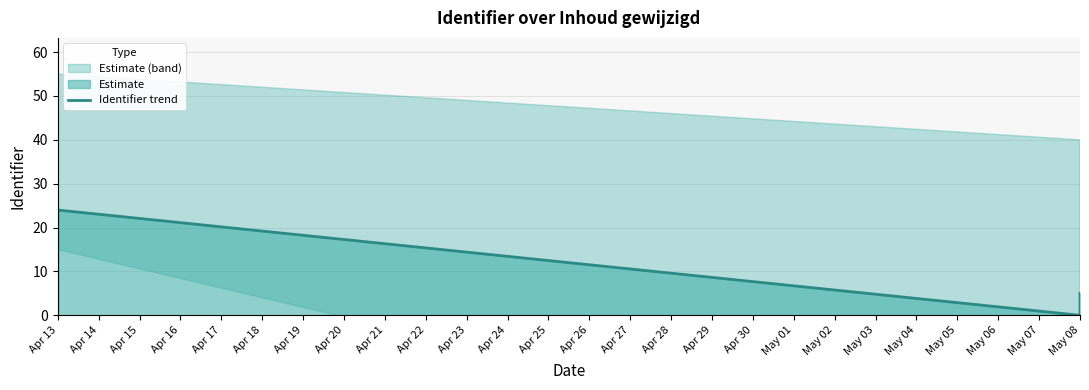

How many data points are less than 13?

4